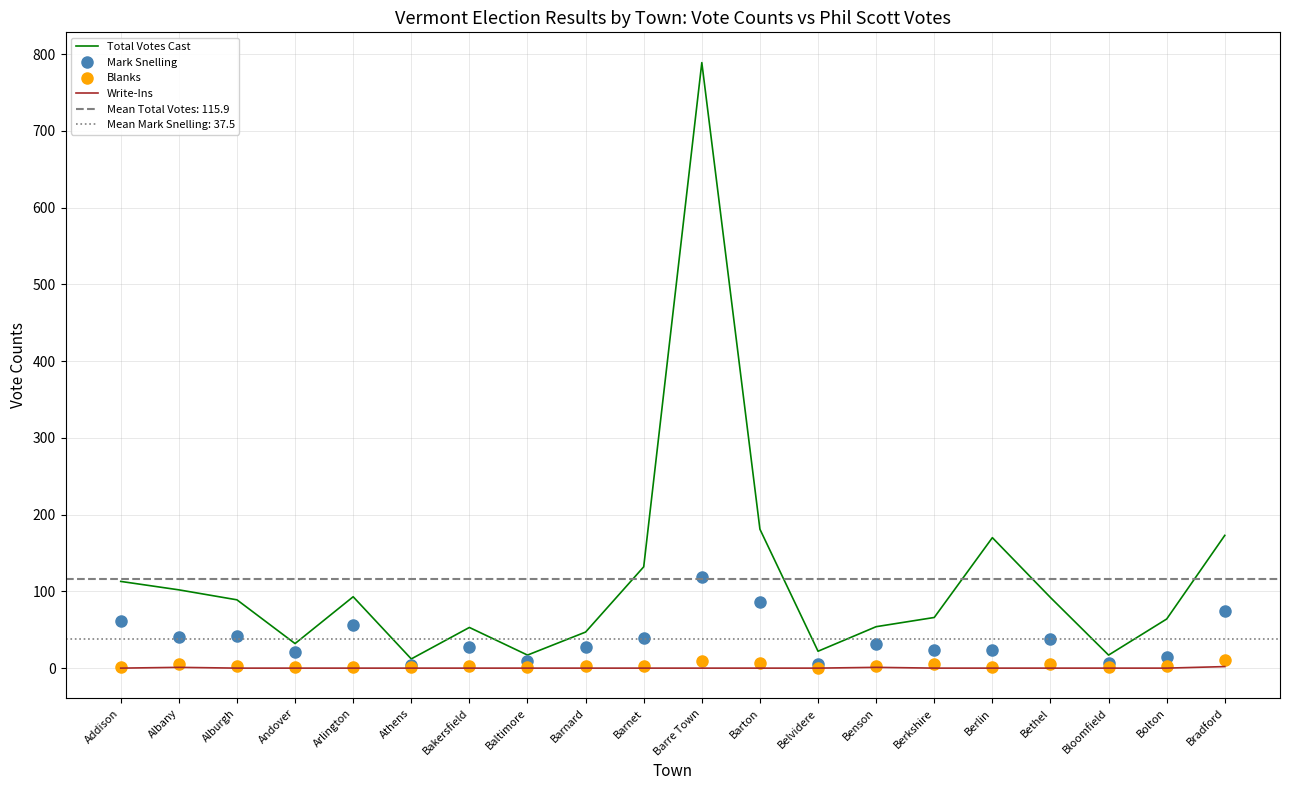

Between Addison and Berlin, which series saw the biggest shift?

Total Votes Cast